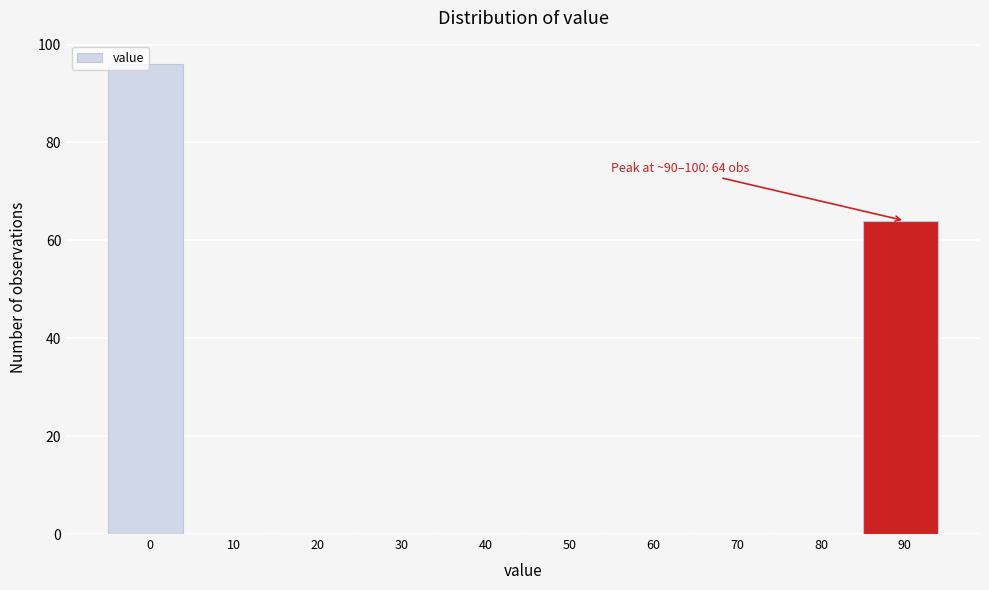

Where is the data nearest to the value 48?

90